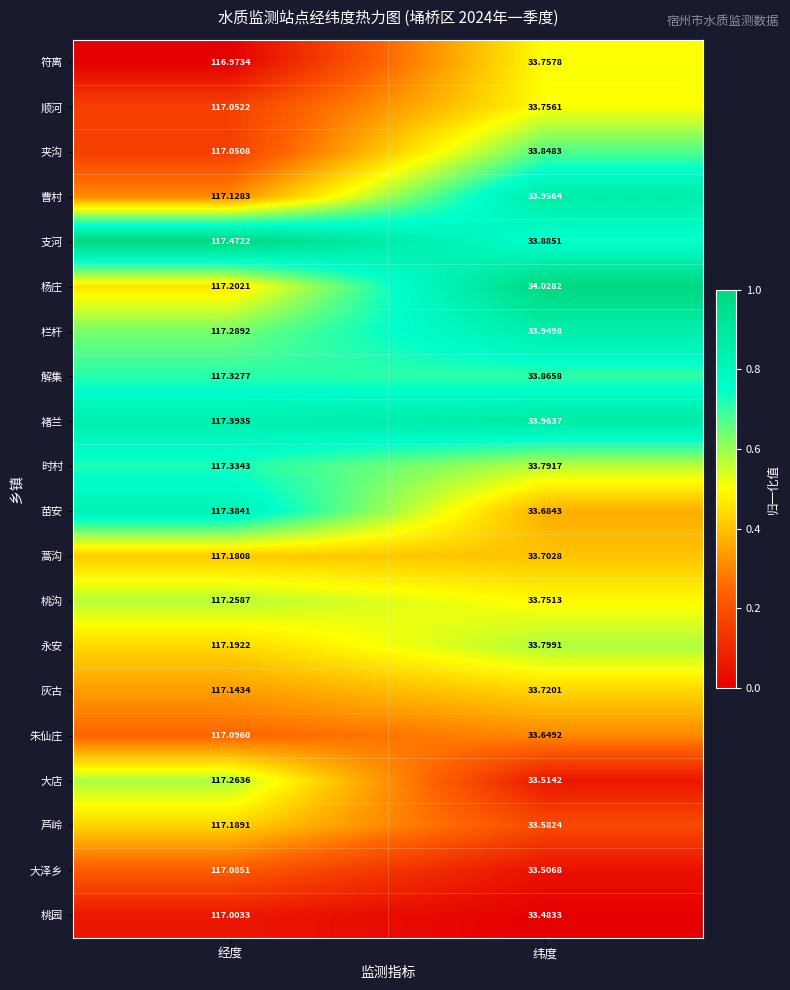

At which category does the chart reach its minimum across all series?

纬度